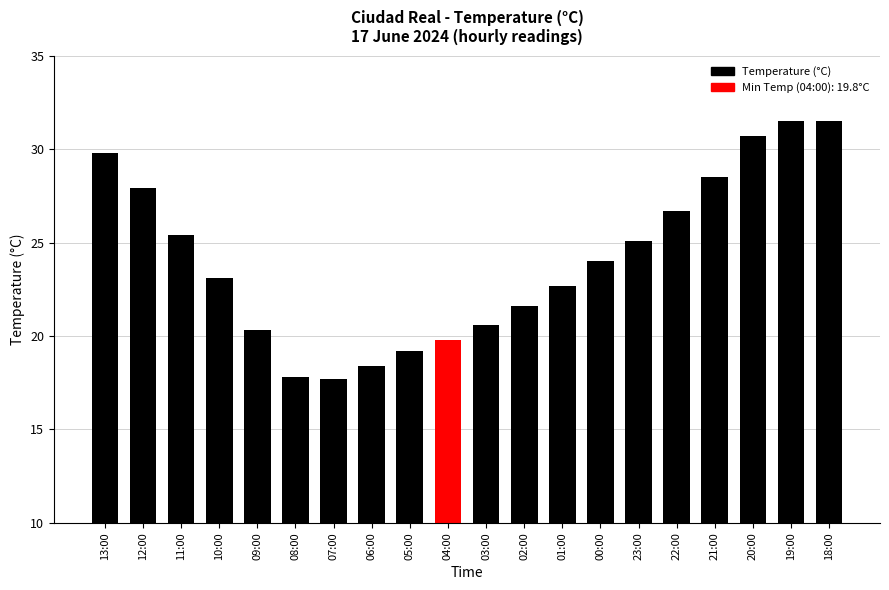

What is the greatest value displayed?

31.5